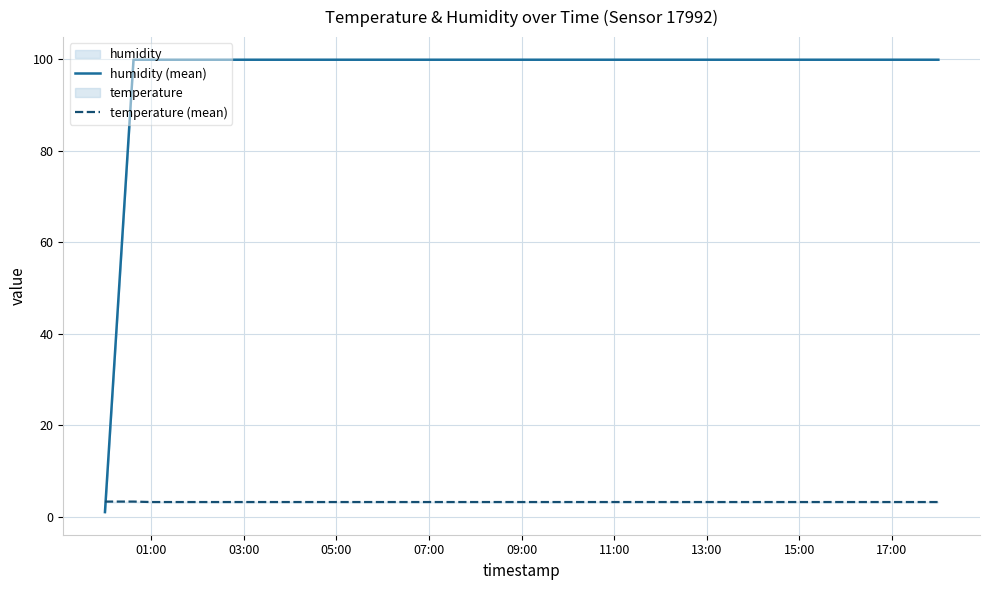

What is the sum of all humidity (mean) values?

1899.1